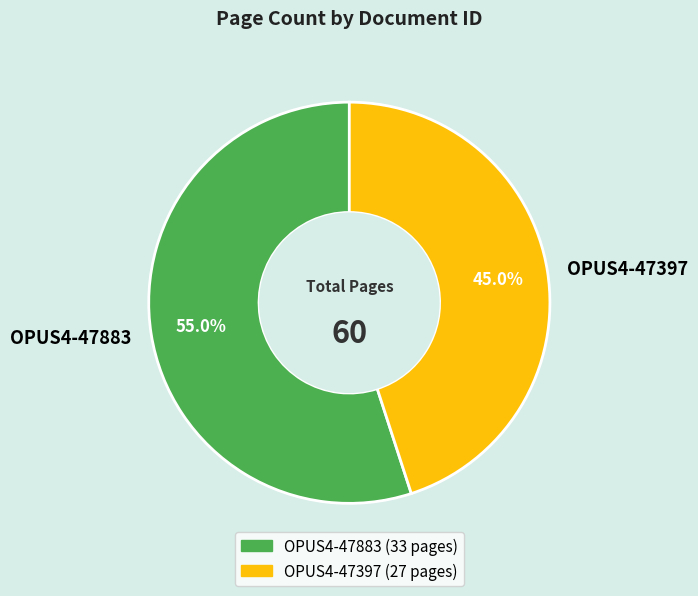

Which slice is the largest?

OPUS4-47883